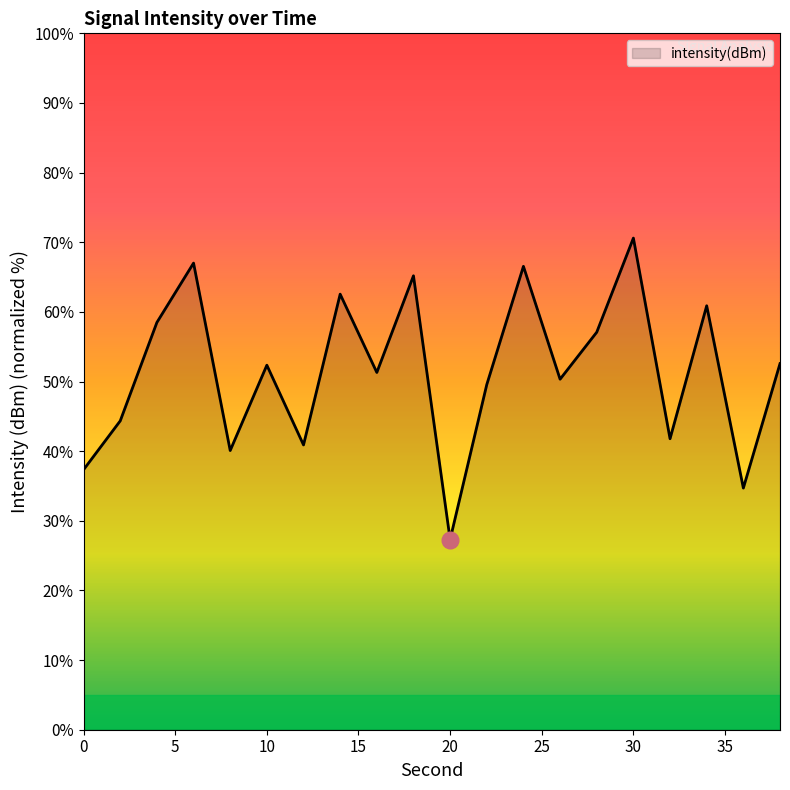

What is the minimum value shown in the chart?

27.3